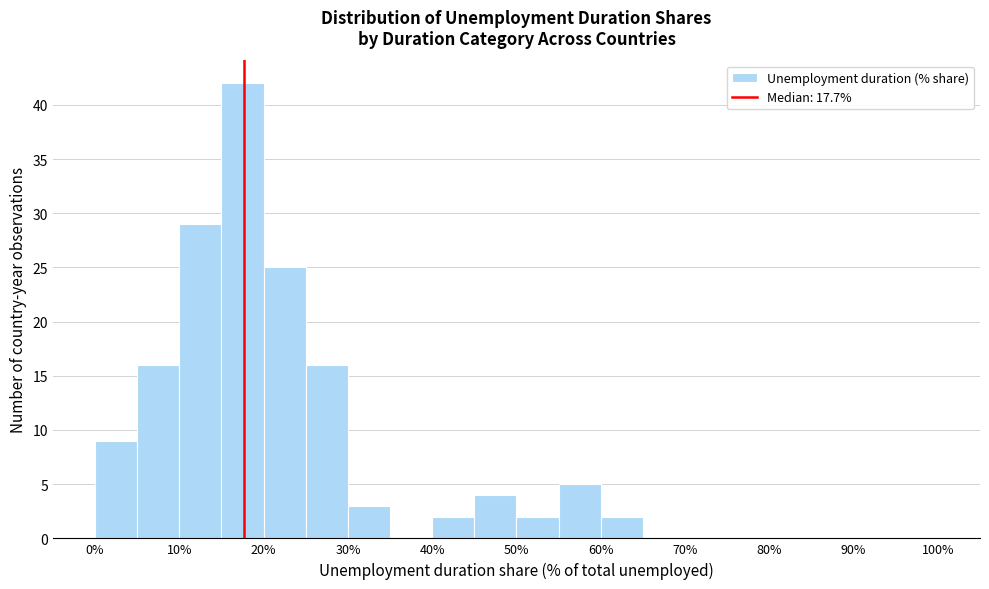

Reading left to right, list every bar in this chart as the range it spans on the x-axis followed by its height. The values are not printed on the chart, so give them approximately, as read against the axis.

0 to 5: 9
5 to 10: 16
10 to 15: 29
15 to 20: 42
20 to 25: 25
25 to 30: 16
30 to 35: 3
35 to 40: 0
40 to 45: 2
45 to 50: 4
50 to 55: 2
55 to 60: 5
60 to 65: 2
65 to 70: 0
70 to 75: 0
75 to 80: 0
80 to 85: 0
85 to 90: 0
90 to 95: 0
95 to 100: 0